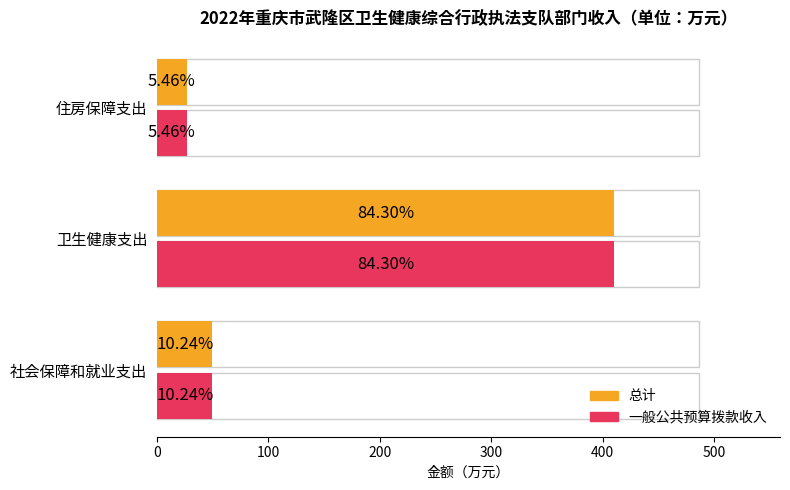

Is the value of 总计 at 100 greater than the value of 一般公共预算拨款收入 at 100?

No